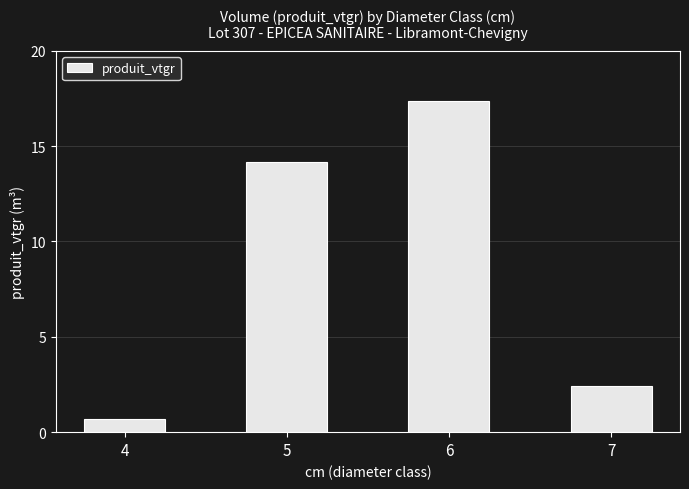

The chart shows a value of 2.4 at 7. True or false?

True